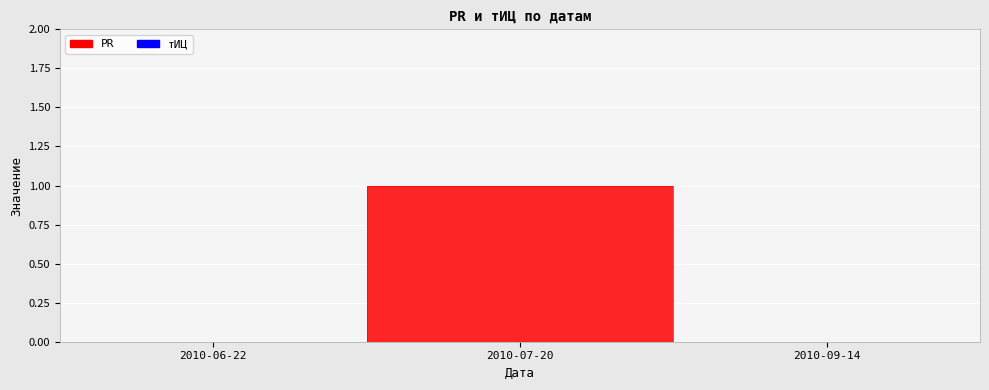

How many lines are shown in the chart?

1